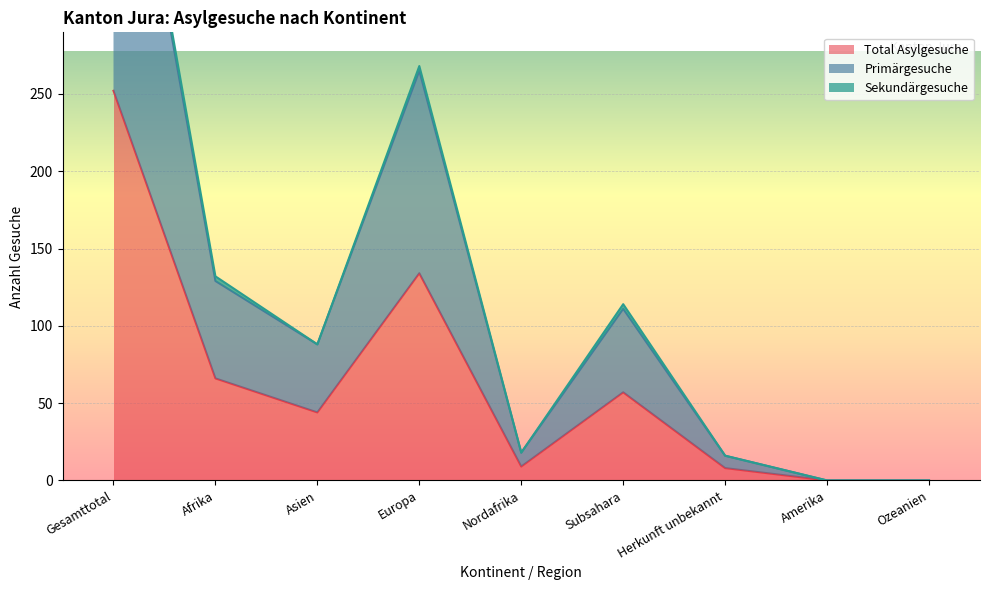

How many positive values does the Primärgesuche series have?

7